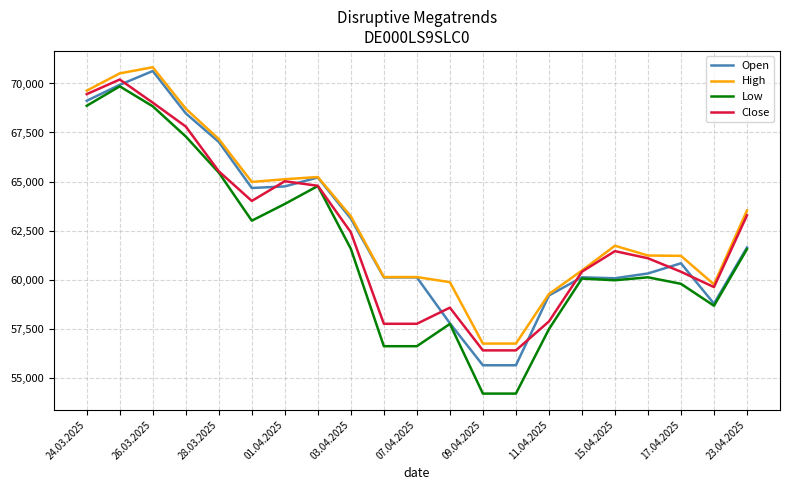

What is the lowest value of the High series?

56734